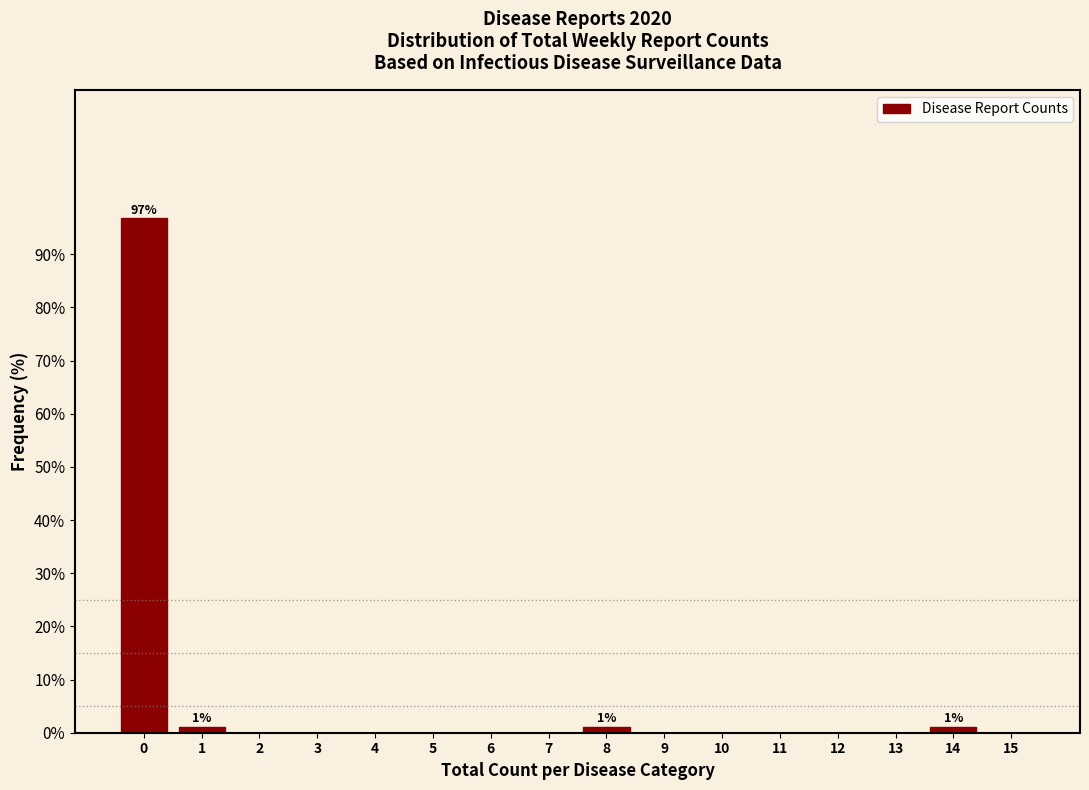

Which range on the x-axis has the tallest bar?

-0.5 to 0.5